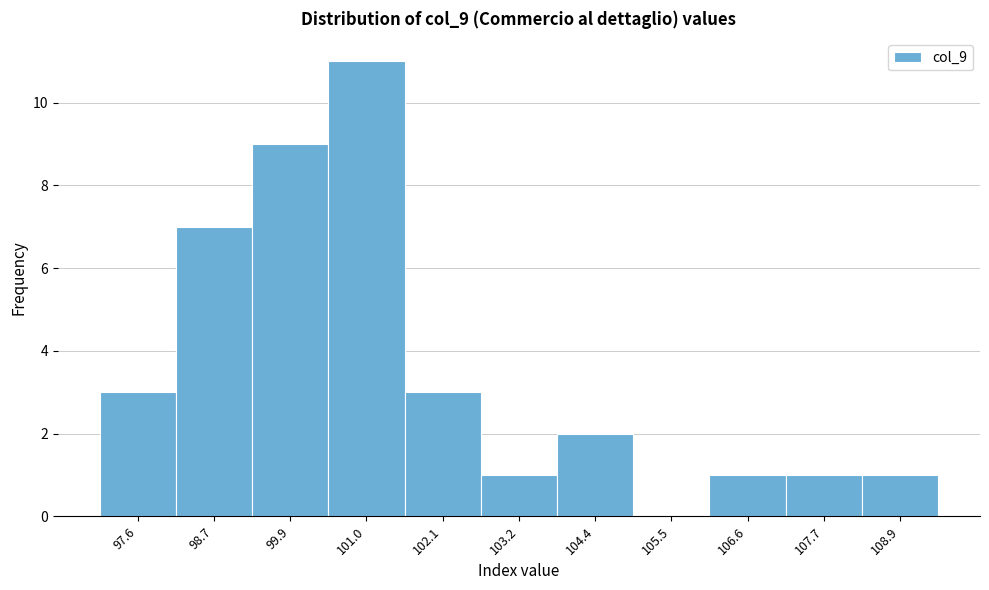

Reading left to right, transcribe all the data shown in this chart.

97.6=3	98.7=7	99.9=9	101.0=11	102.1=3	103.2=1	104.4=2	105.5=0	106.6=1	107.7=1	108.9=1